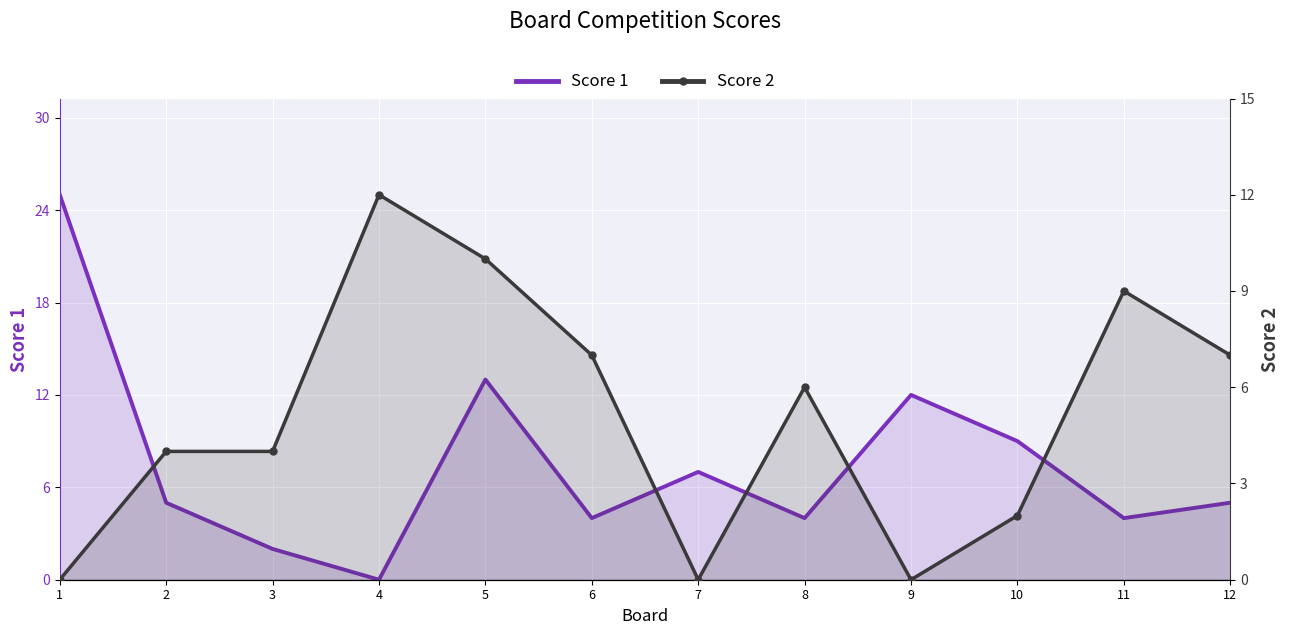

What is the highest value of the Score 2 series?

12